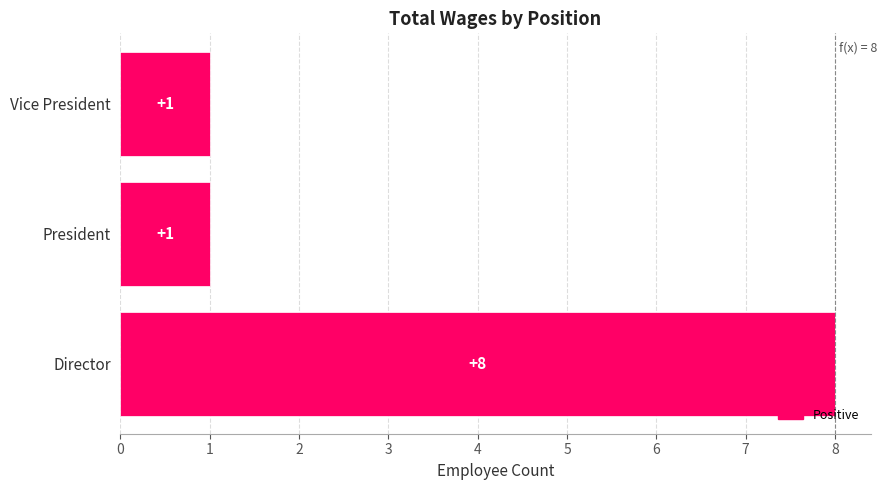

Is it true that the value at President is 1?

True